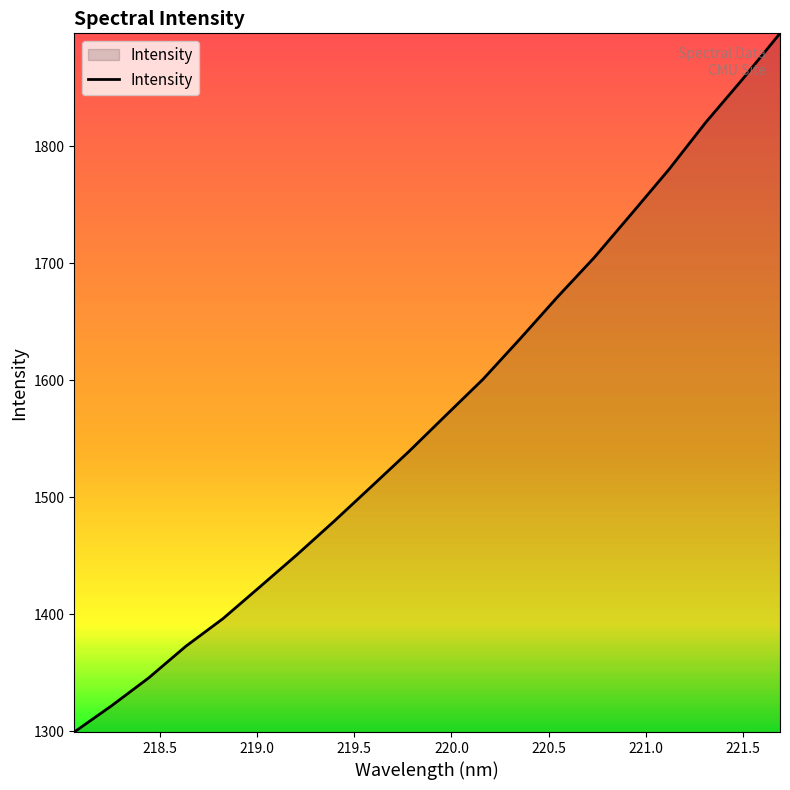

What is the minimum value shown in the chart?

1299.5